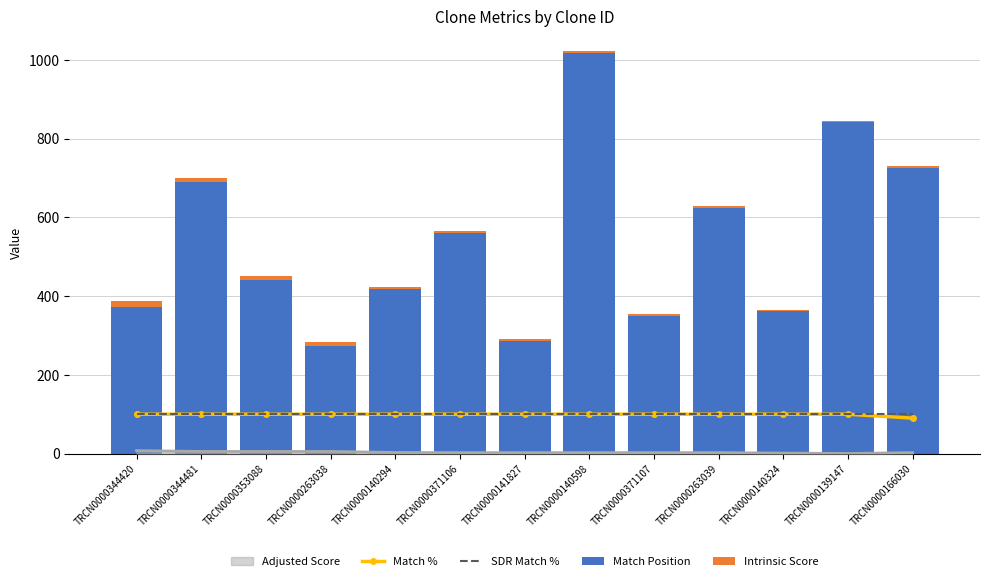

At which label does Match Position first exceed 440?

TRCN0000344481